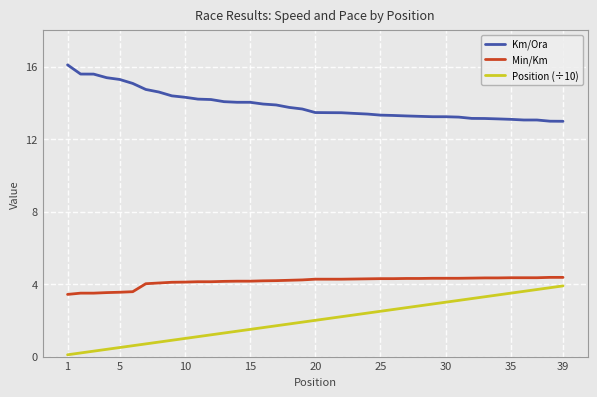

What is the difference between the maximum and minimum values in the Position (÷10) series?

3.8